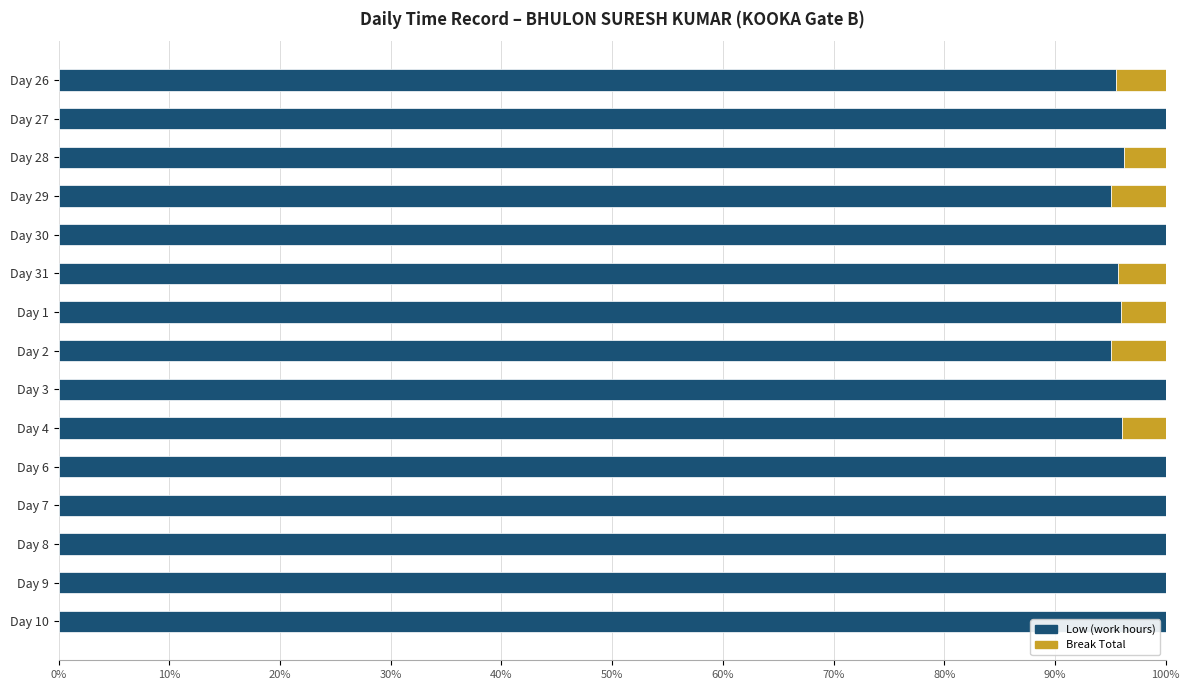

What is the sum of all Low (work hours) values?

1469.5